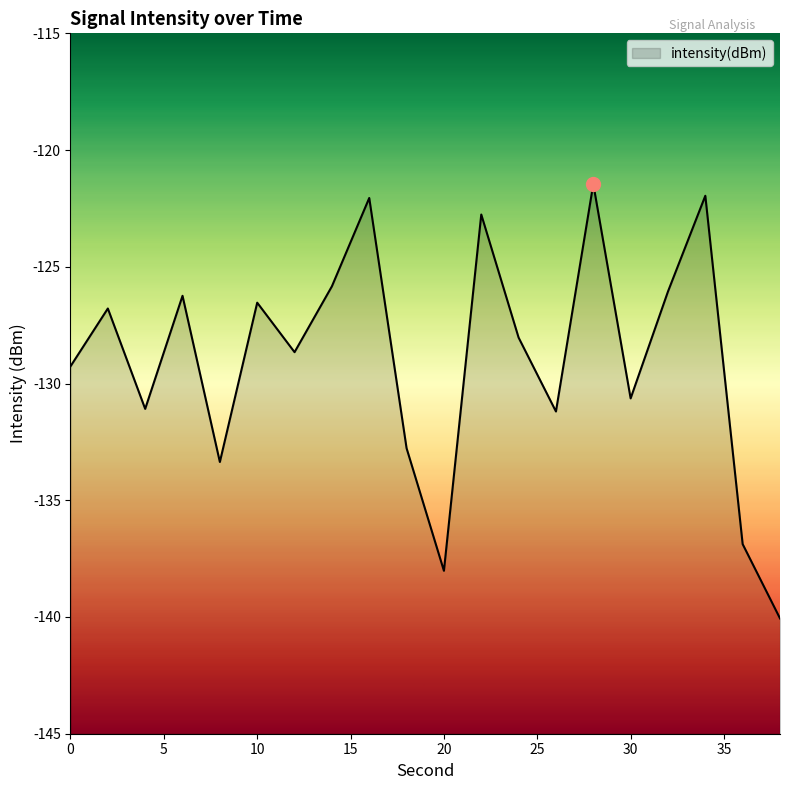

At which label is the value closest to -130?

30